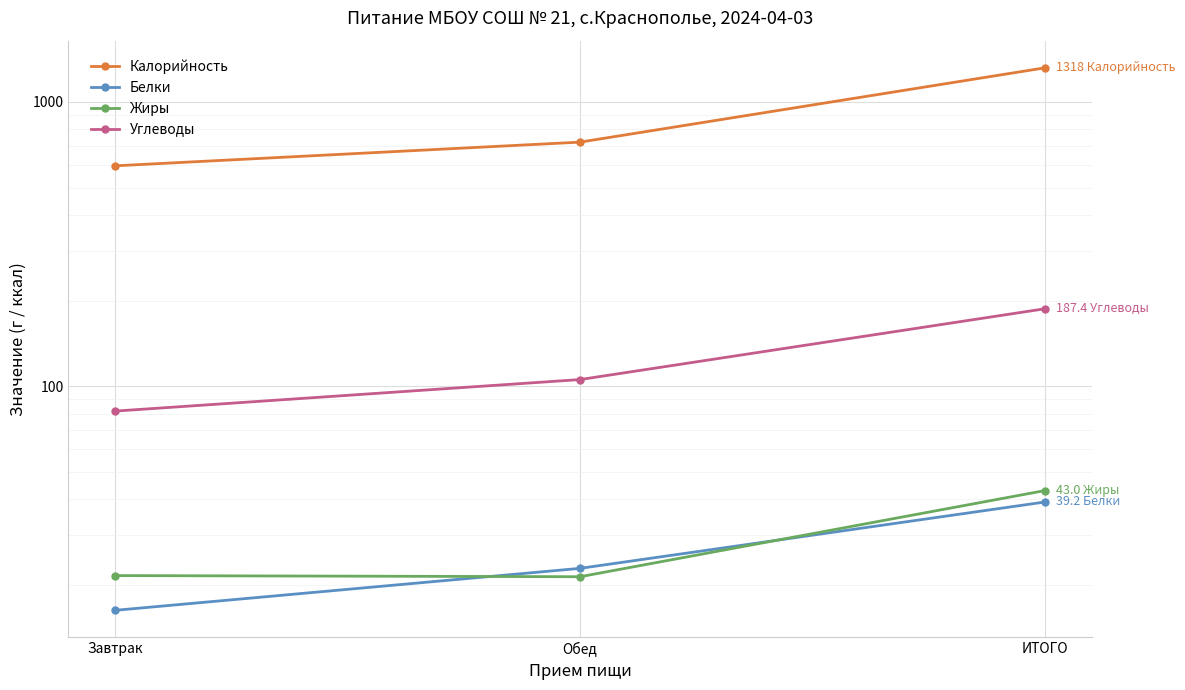

What is the value of the Белки point at the 1st from the left?

16.3